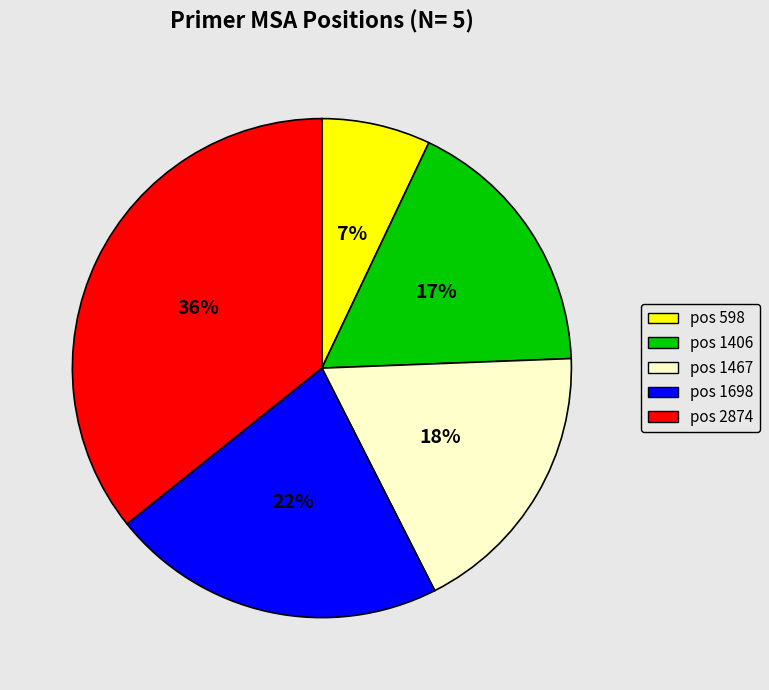

Approximately how many times larger is the value at pos 598 compared to pos 2874?

0.2